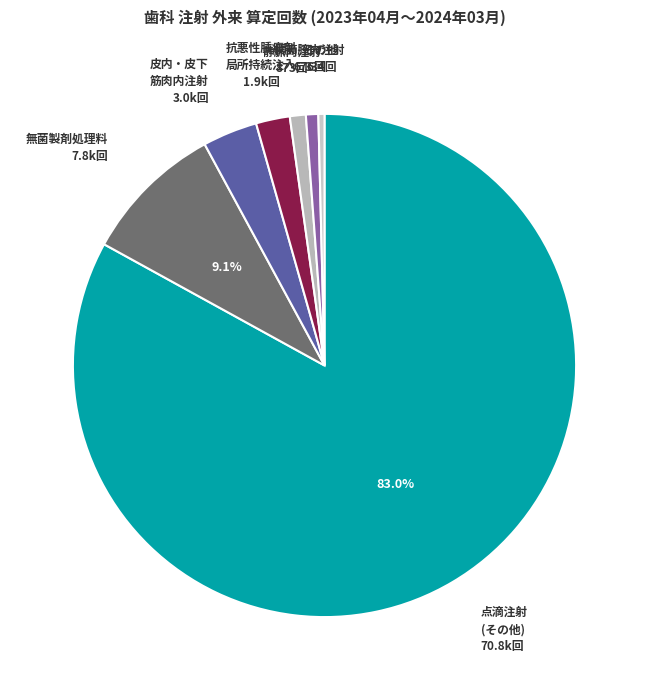

Is there any slice that represents more than half of the pie?

Yes